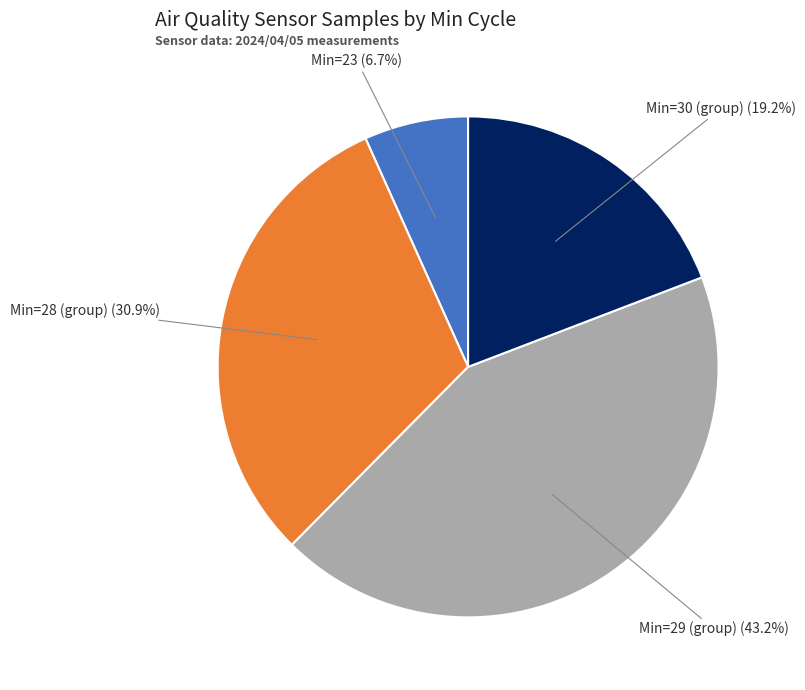

Is there any slice that represents more than half of the pie?

No